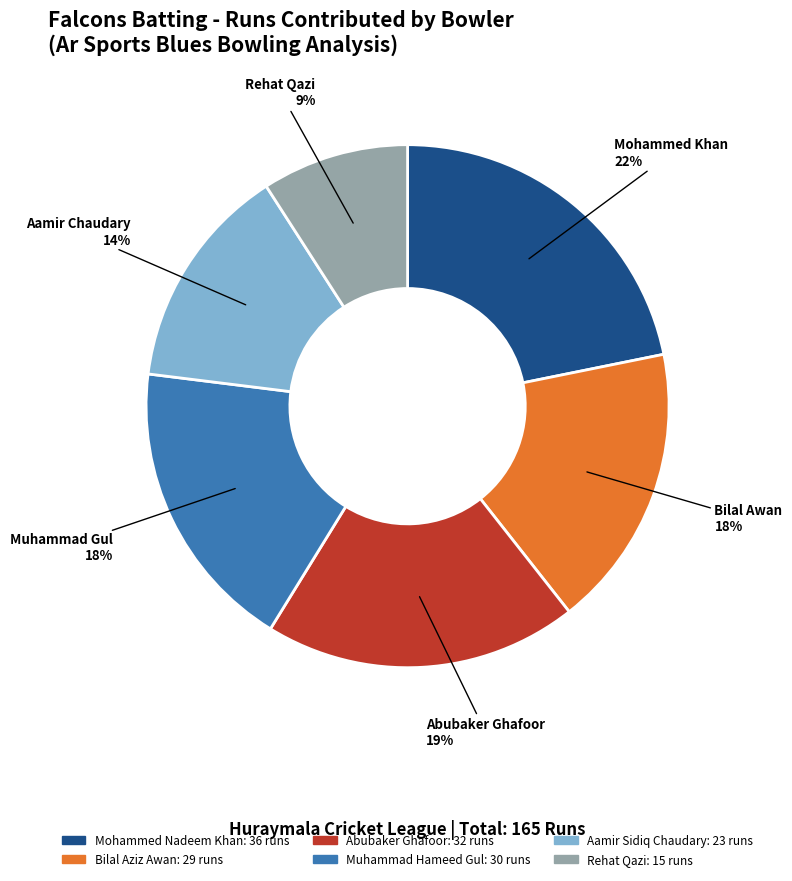

How many slices are in this pie chart?

6